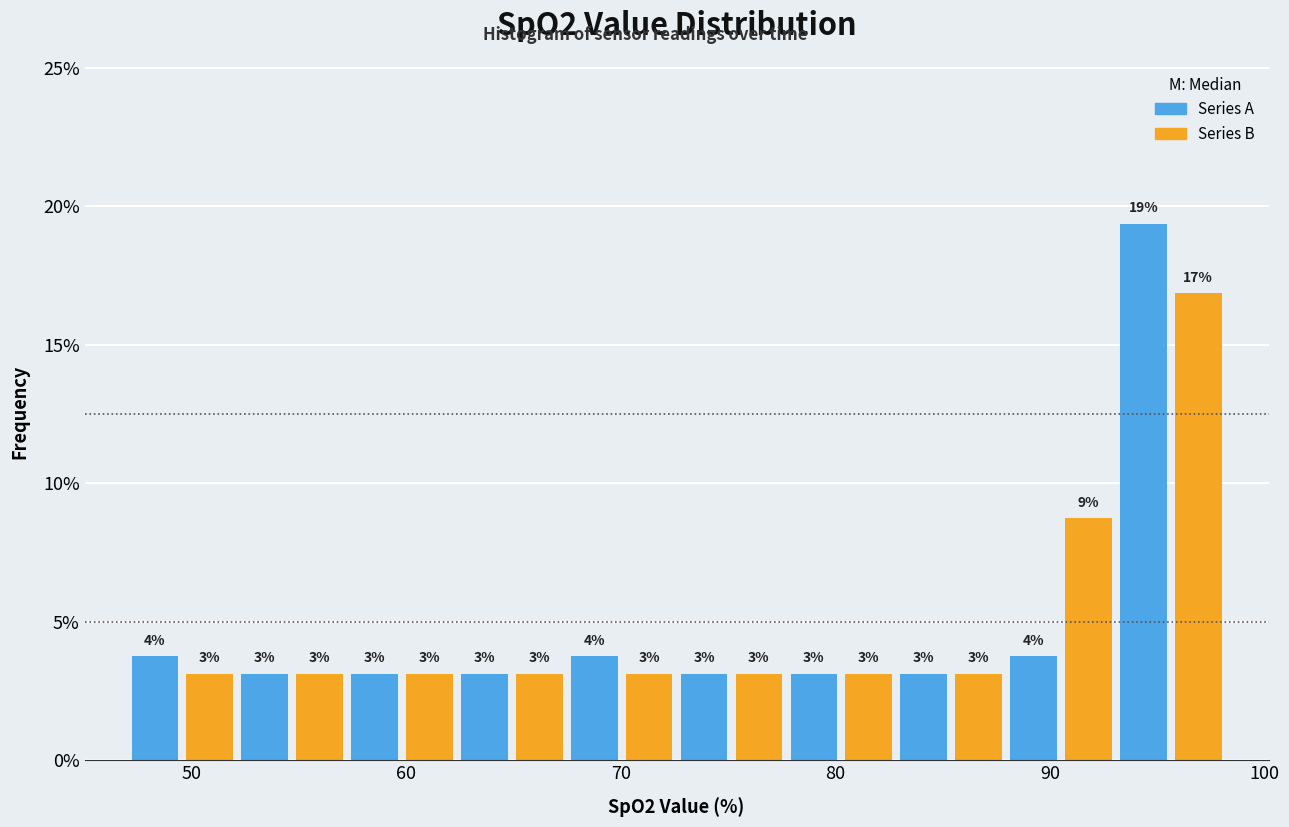

Around what value on the x-axis is the tallest bar? Give the approximate position of its centre, as read against the axis.

94